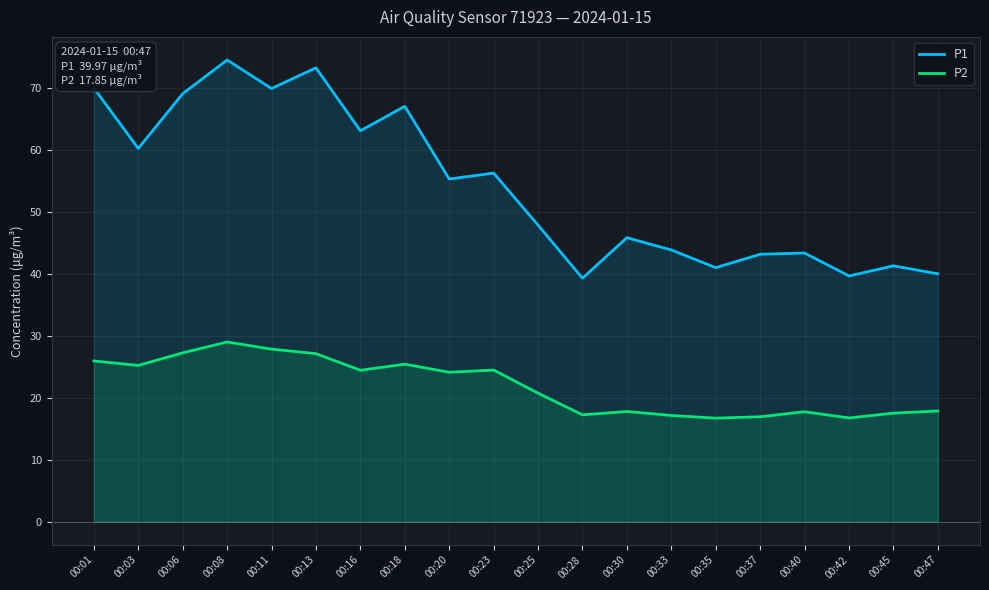

Reading left to right, list all the values displayed in this chart.

P1: 00:01=70.0	00:03=60.2	00:06=69.0	00:08=74.5	00:11=69.9	00:13=73.2	00:16=63.0	00:18=67.0	00:20=55.3	00:23=56.2	00:25=47.8	00:28=39.3	00:30=45.8	00:33=43.8	00:35=41.0	00:37=43.1	00:40=43.3	00:42=39.6	00:45=41.3	00:47=40.0
P2: 00:01=25.9	00:03=25.2	00:06=27.2	00:08=29.0	00:11=27.8	00:13=27.1	00:16=24.4	00:18=25.4	00:20=24.1	00:23=24.4	00:25=20.7	00:28=17.2	00:30=17.8	00:33=17.1	00:35=16.7	00:37=16.9	00:40=17.7	00:42=16.7	00:45=17.5	00:47=17.9